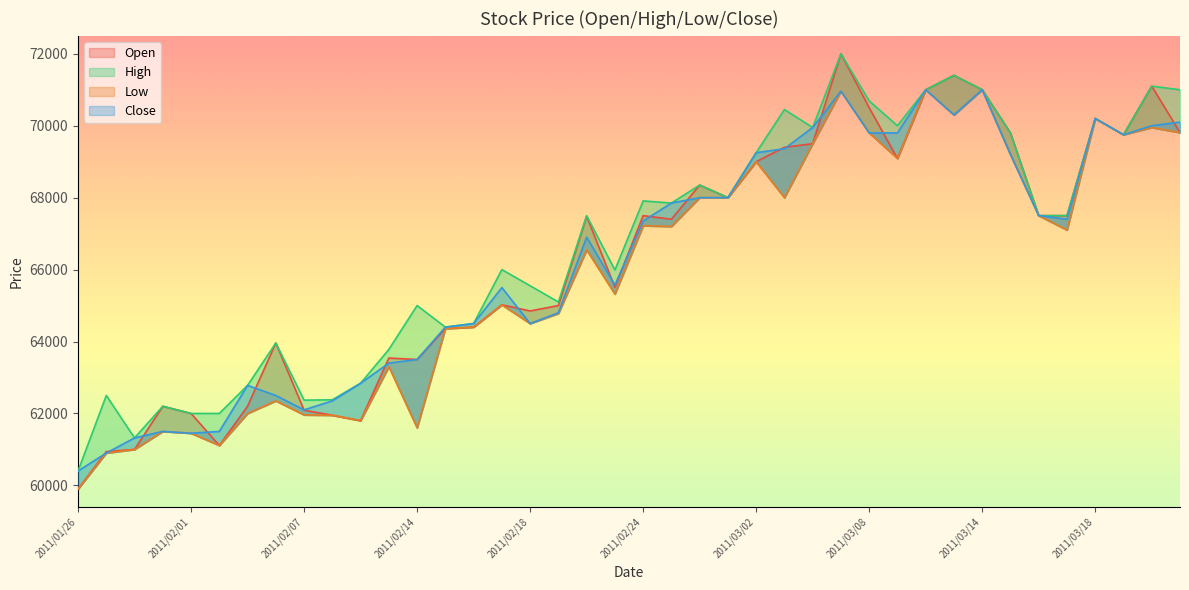

True or false: Close and Low intersect in this chart.

False